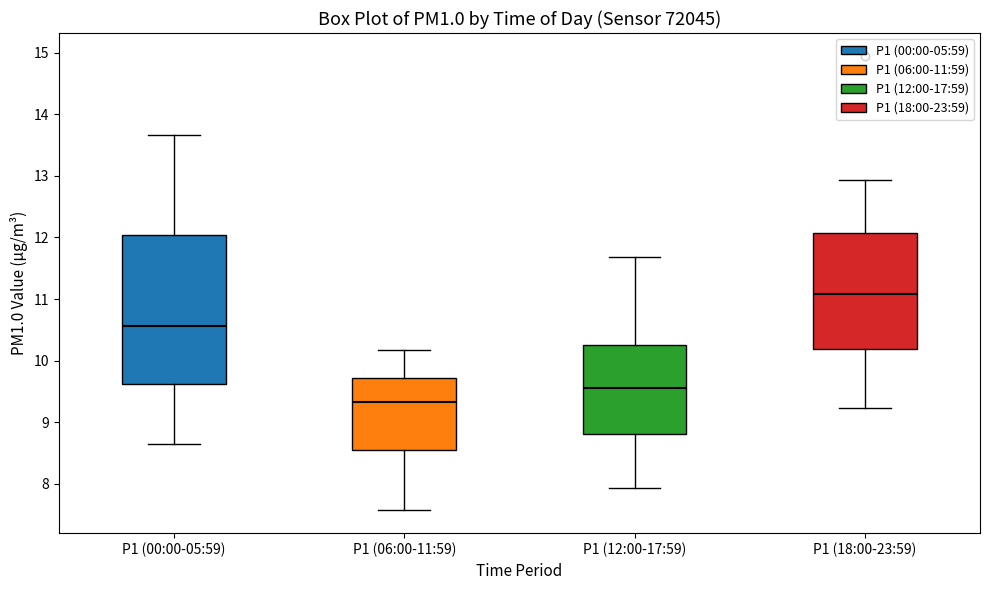

Reading left to right, transcribe this box plot: for each box, give where its median line is, the range the box spans, and where its two whiskers end, as read against the y-axis. The values are not printed on the chart, so give them approximately, as read against the axis.

P1 (00:00-05:59): median 10.6, box 9.6 to 12.0, whiskers 8.7 to 13.7
P1 (06:00-11:59): median 9.3, box 8.6 to 9.7, whiskers 7.6 to 10.2
P1 (12:00-17:59): median 9.6, box 8.8 to 10.3, whiskers 7.9 to 11.7
P1 (18:00-23:59): median 11.1, box 10.2 to 12.1, whiskers 9.2 to 12.9